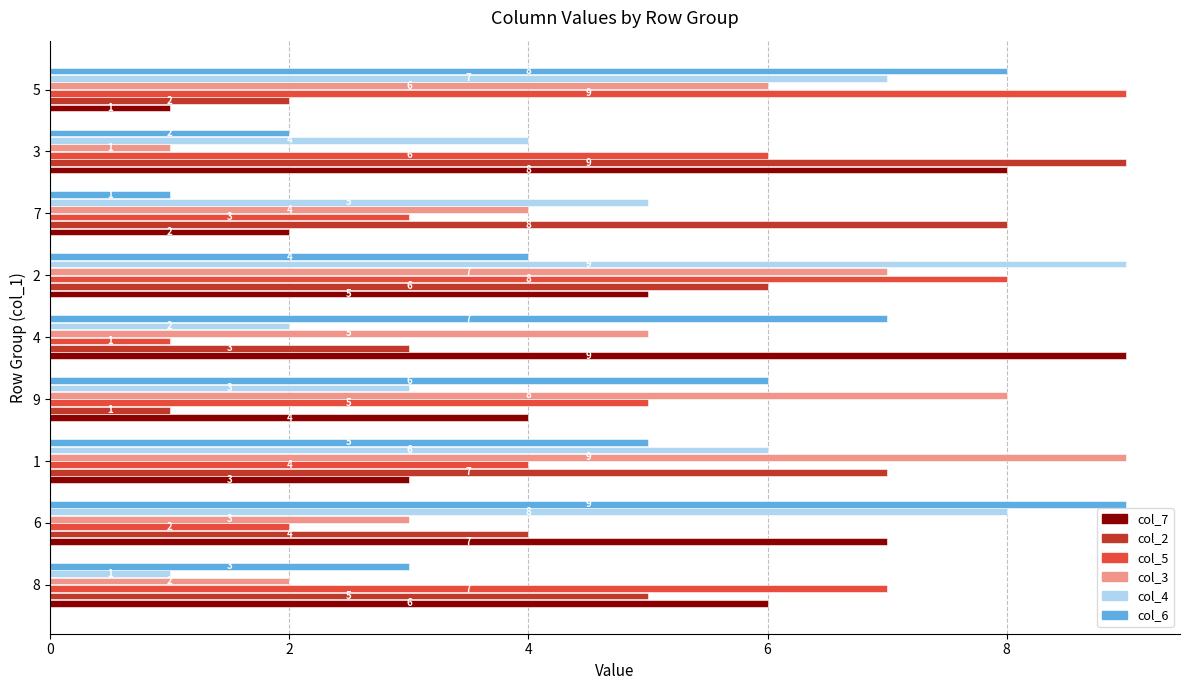

Rank the series at 7 from lowest to highest value.

col_6, col_7, col_5, col_3, col_4, col_2